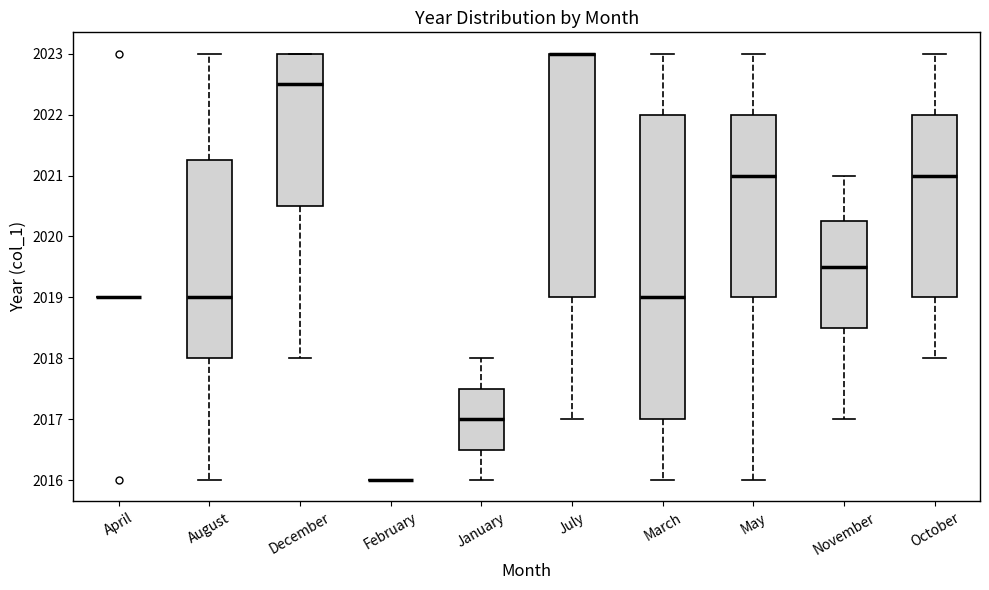

Where does the upper whisker of the box for May end on the y-axis? The values are not printed on the chart, so give them approximately, as read against the axis.

2023.0